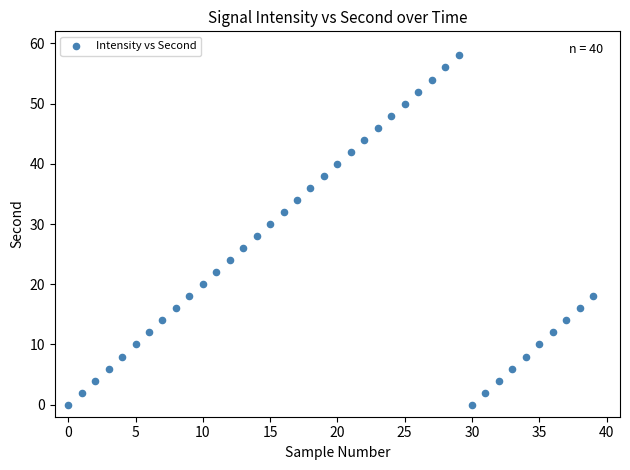

What is the range of Y values (max minus min)?

58